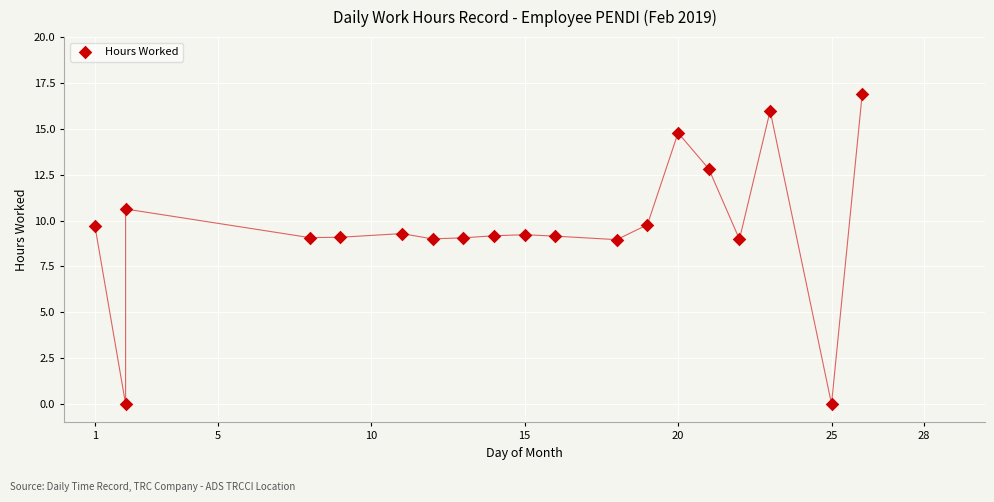

What is the range of X values (max minus min)?

25.0